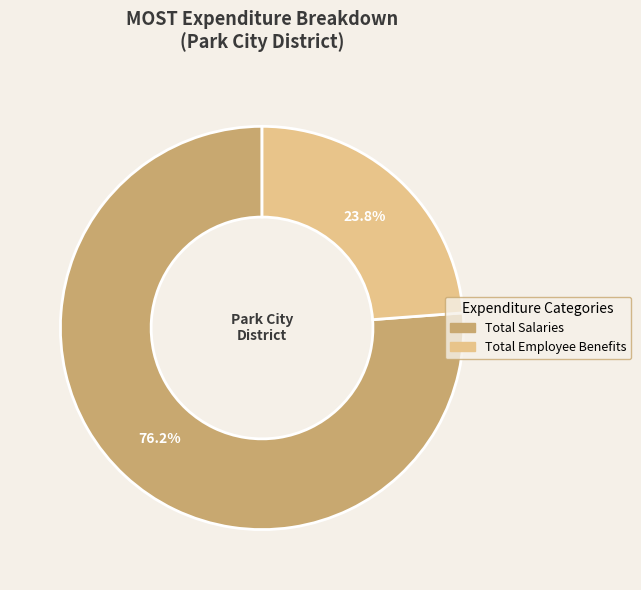

Is there any slice that represents more than half of the pie?

Yes